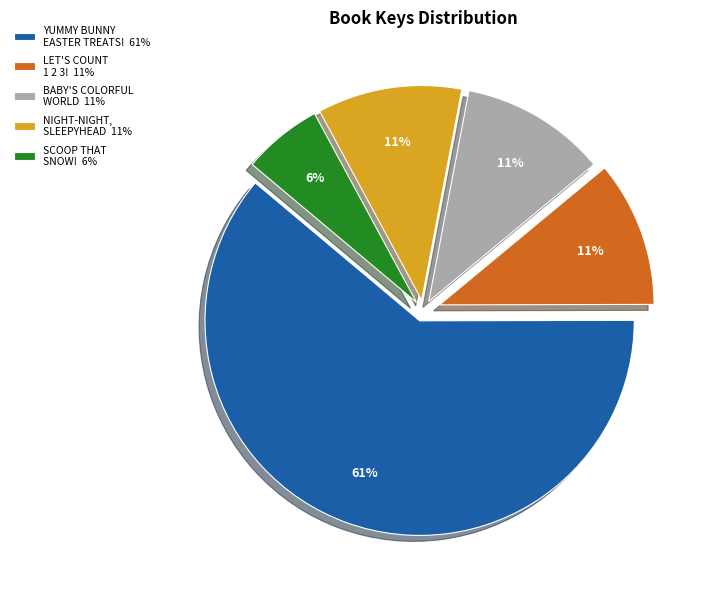

Do YUMMY BUNNY EASTER TREATS! 61% and SCOOP THAT SNOW! 6% together represent more than half of the pie?

Yes